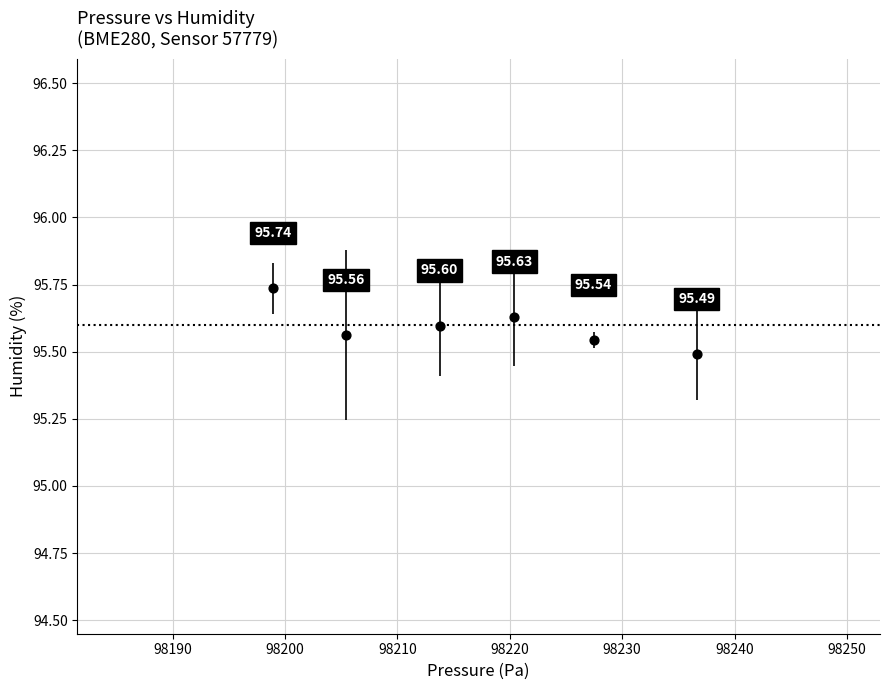

What is the average X value?

98217.1